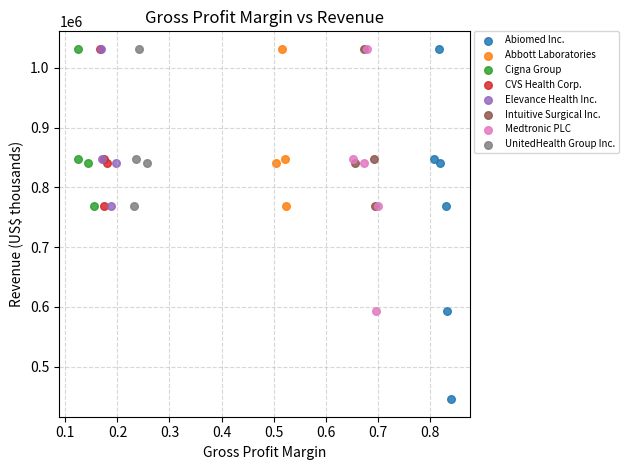

Which series has the largest Y range (max minus min)?

Abiomed Inc.